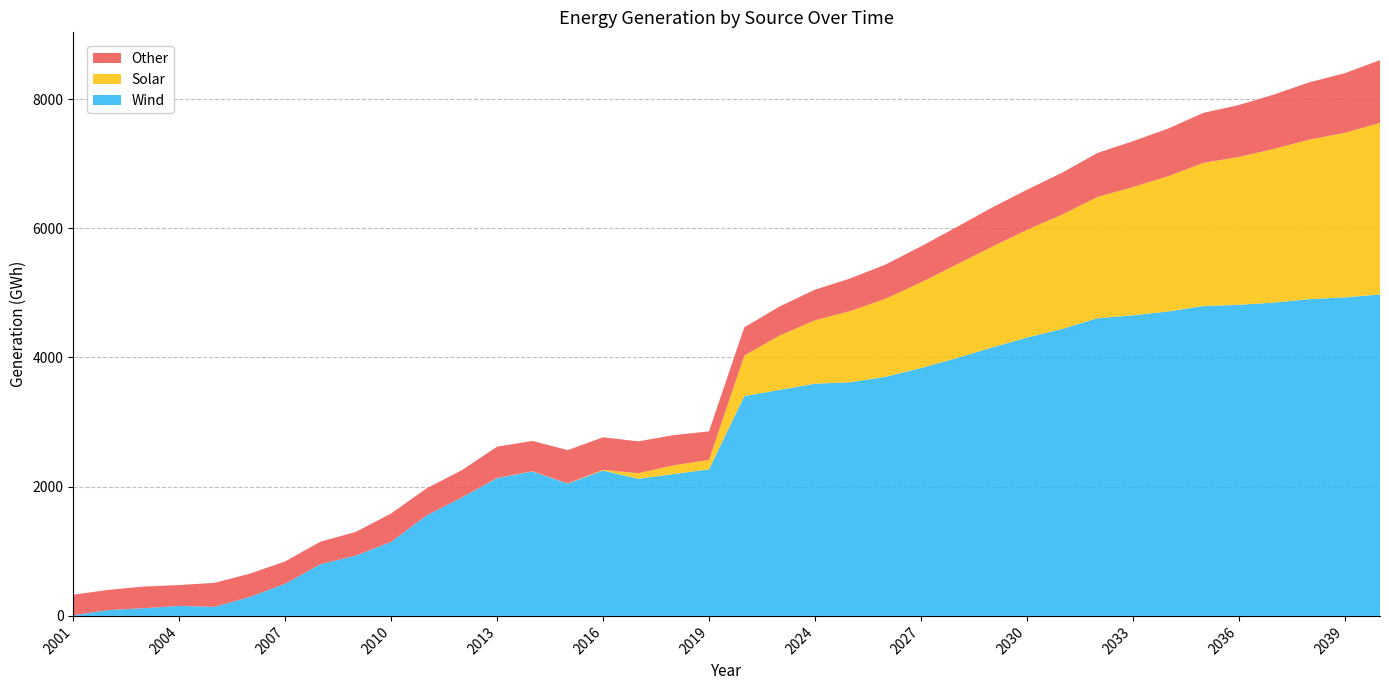

Reading left to right, list all the values displayed in this chart.

Wind: 2001=10.1	2002=90.5	2003=119.6	2004=154.3	2005=140.7	2006=293.9	2007=496.9	2008=800.7	2009=933.4	2010=1145.6	2011=1553.6	2012=1832.4	2013=2131.8	2014=2236.0	2015=2048.2	2016=2249.7	2017=2122.2	2018=2195.8	2019=2268.5	2022=3401.7	2023=3498.6	2024=3594.1	2025=3616.5	2026=3700.4	2027=3836.3	2028=3988.0	2029=4152.1	2030=4307.6	2031=4441.8	2032=4607.1	2033=4652.8	2034=4711.8	2035=4796.8	2036=4814.7	2037=4849.6	2038=4903.0	2039=4930.2	2040=4975.1
Solar: 2001=0.0	2002=0.0	2003=0.0	2004=0.0	2005=0.0	2006=0.0	2007=0.0	2008=0.0	2009=0.0	2010=0.0	2011=0.1	2012=0.8	2013=2.4	2014=3.6	2015=2.9	2016=11.5	2017=86.2	2018=135.0	2019=146.3	2022=627.4	2023=841.7	2024=980.6	2025=1101.5	2026=1209.1	2027=1324.7	2028=1448.0	2029=1557.8	2030=1667.0	2031=1770.1	2032=1876.9	2033=1984.3	2034=2093.0	2035=2215.0	2036=2287.9	2037=2378.6	2038=2469.5	2039=2545.8	2040=2654.7
Other: 2001=317.8	2002=313.2	2003=335.0	2004=323.3	2005=370.9	2006=359.9	2007=346.5	2008=348.6	2009=366.6	2010=439.3	2011=419.3	2012=421.5	2013=484.7	2014=469.2	2015=514.7	2016=503.3	2017=493.0	2018=467.2	2019=441.8	2022=437.2	2023=448.7	2024=474.1	2025=504.9	2026=529.2	2027=557.5	2028=578.0	2029=605.9	2030=620.4	2031=647.9	2032=681.3	2033=709.1	2034=737.1	2035=774.3	2036=803.2	2037=842.1	2038=886.3	2039=922.7	2040=972.2